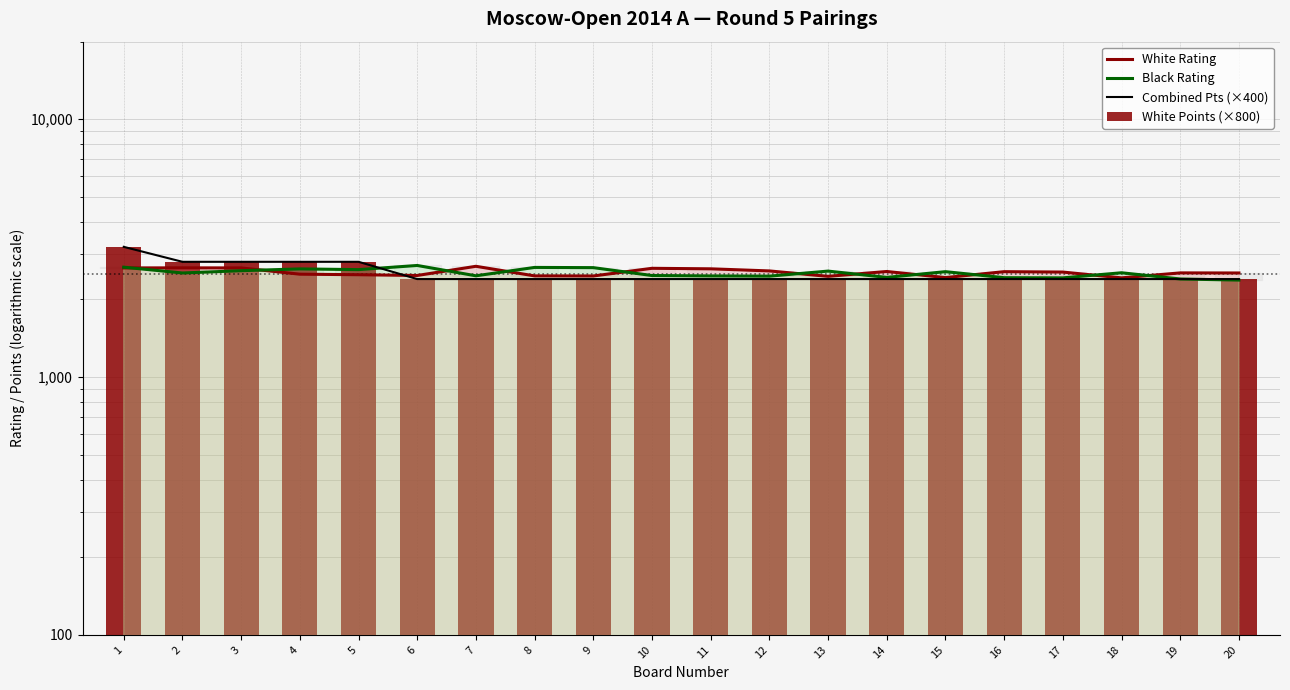

What is the highest value of the White Points (×800) series?

3200